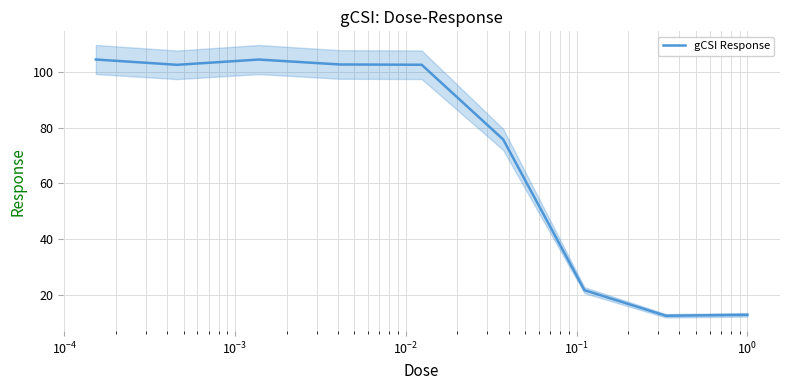

What is the lowest value of the gCSI Response series?

12.4